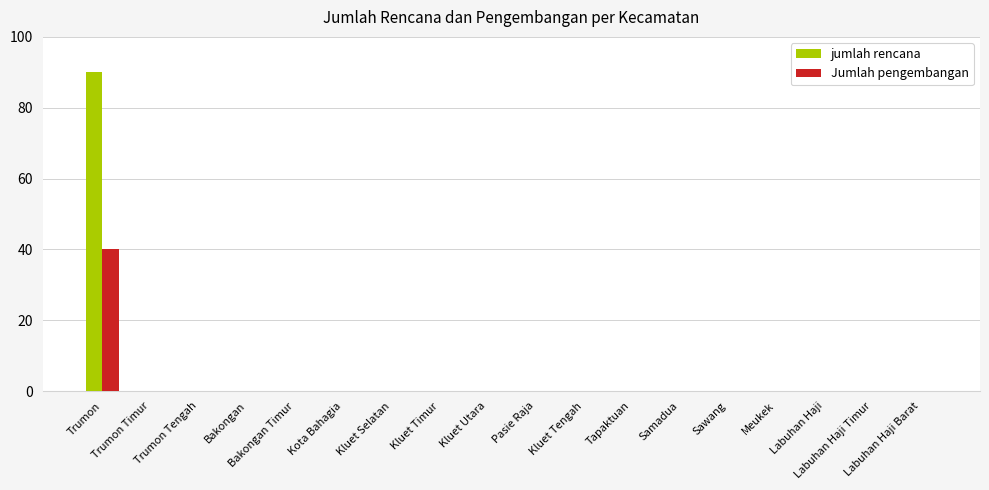

Which series has the largest range (max minus min)?

jumlah rencana